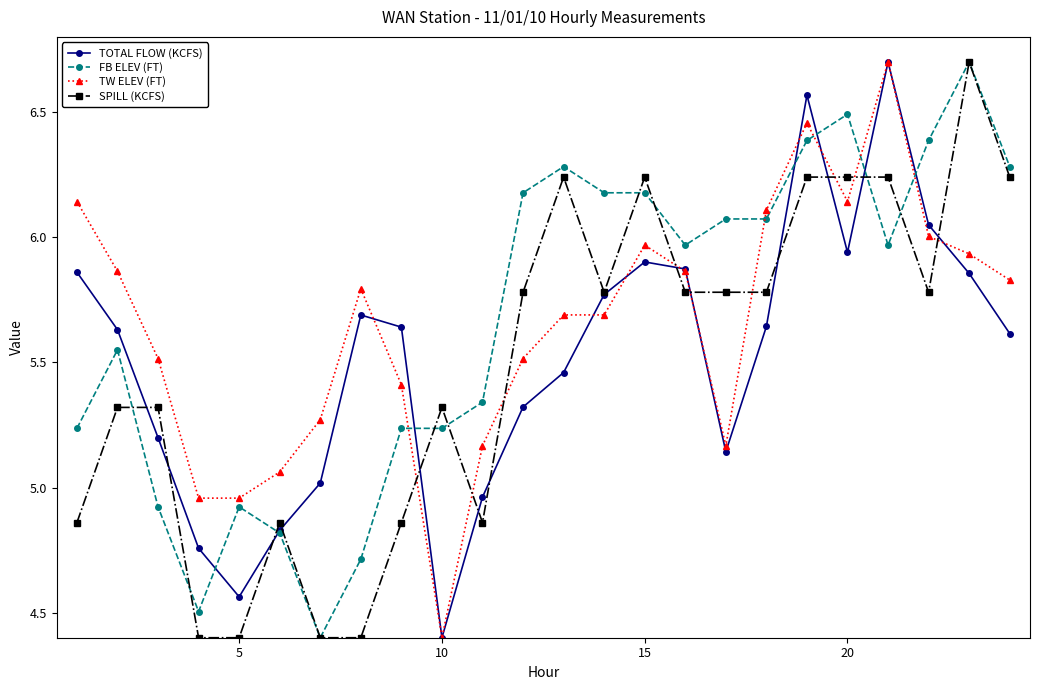

What is the sum of all TW ELEV (FT) values?

135.6